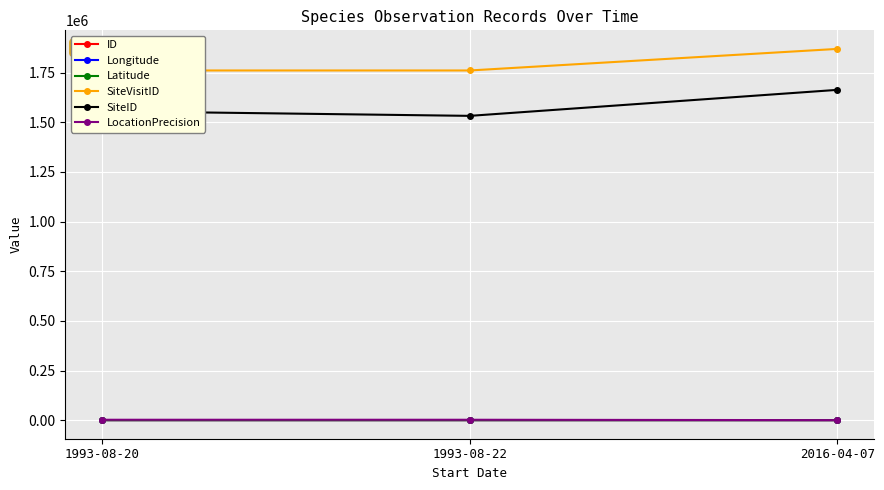

Reading left to right, what are all the values shown in this chart?

ID: 1993-08-20=0.0	1993-08-22=1.0	2016-04-07=2.0
Longitude: 1993-08-20=152.9	1993-08-22=153.1	2016-04-07=145.0
Latitude: 1993-08-20=-26.9	1993-08-22=-26.5	2016-04-07=-15.4
SiteVisitID: 1993-08-20=1760776.0	1993-08-22=1760777.0	2016-04-07=1869407.0
SiteID: 1993-08-20=1555790.0	1993-08-22=1532214.0	2016-04-07=1663194.0
LocationPrecision: 1993-08-20=2000.0	1993-08-22=2000.0	2016-04-07=100.0